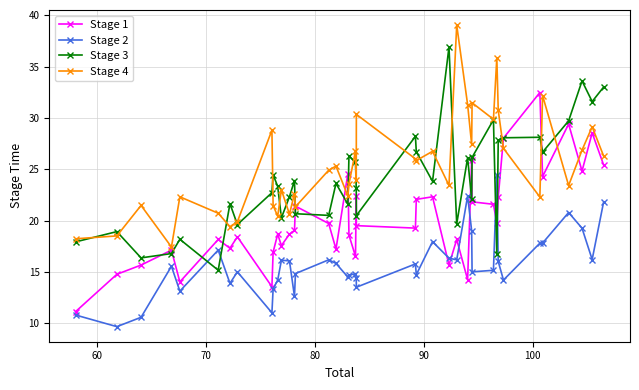

What is the smallest value displayed?

9.7